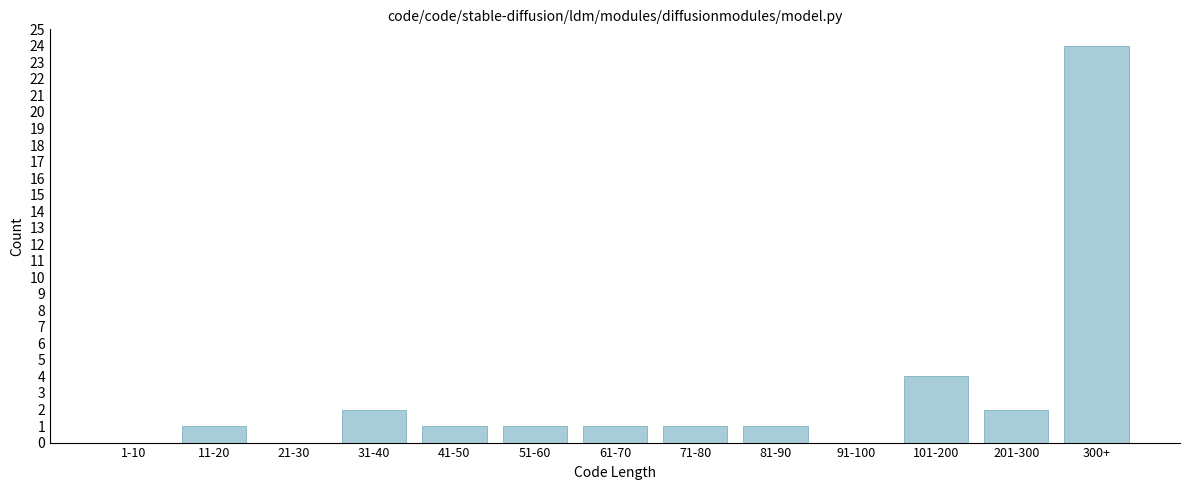

Reading left to right, what are all the values shown in this chart?

1-10=0	11-20=1	21-30=0	31-40=2	41-50=1	51-60=1	61-70=1	71-80=1	81-90=1	91-100=0	101-200=4	201-300=2	300+=24